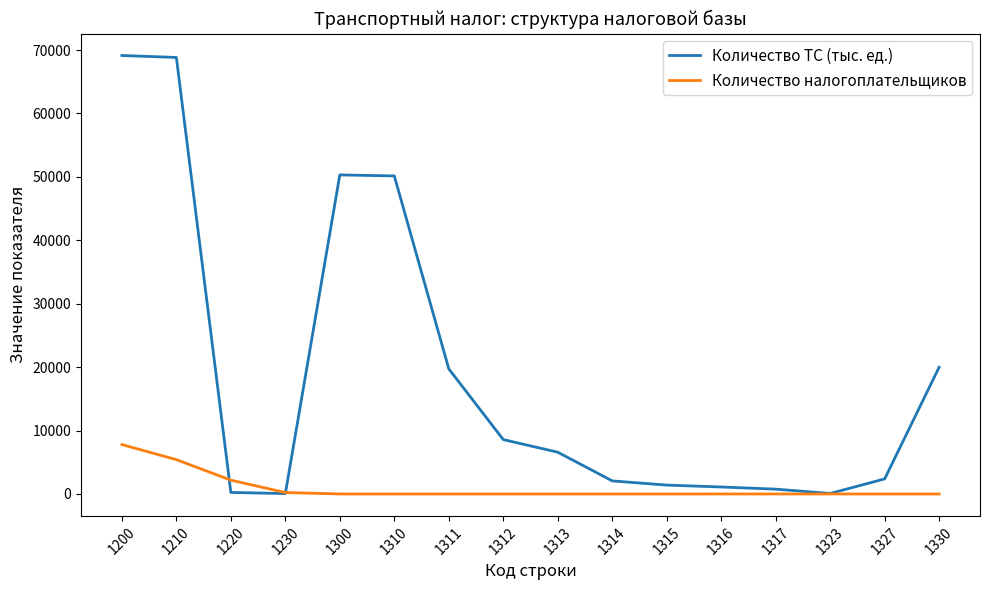

Which series has the largest range (max minus min)?

Количество ТС (тыс. ед.)